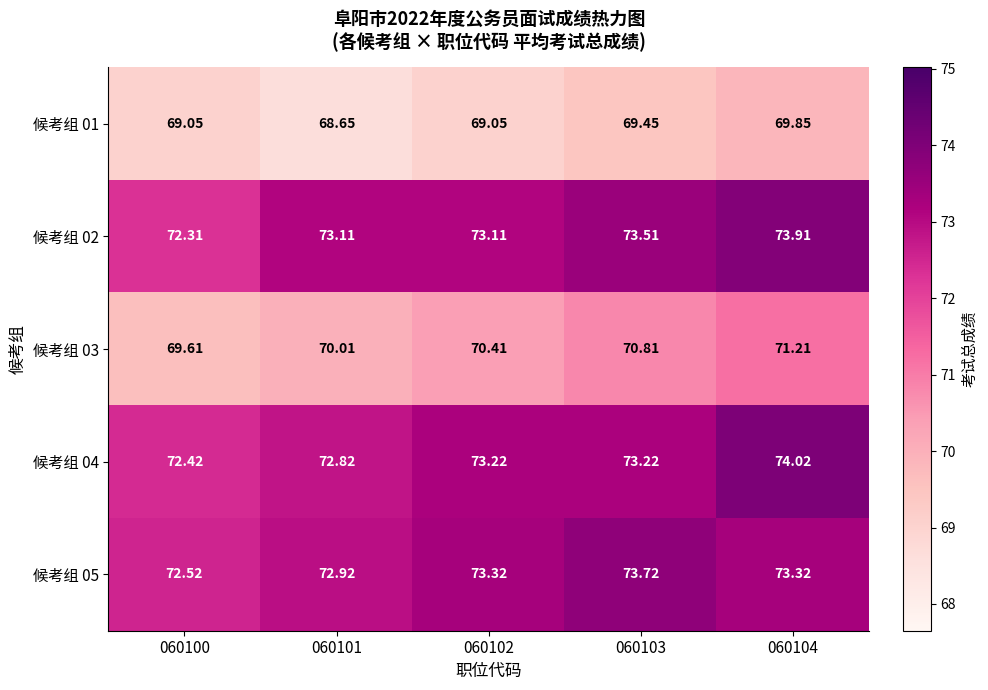

Rank the series at 060100 from lowest to highest value.

候考组 01, 候考组 03, 候考组 02, 候考组 04, 候考组 05